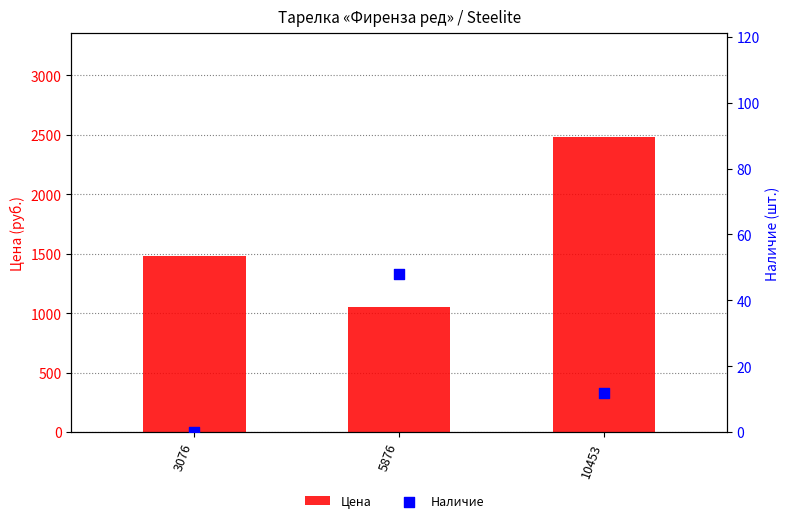

At which category is the sum across all series the highest?

10453